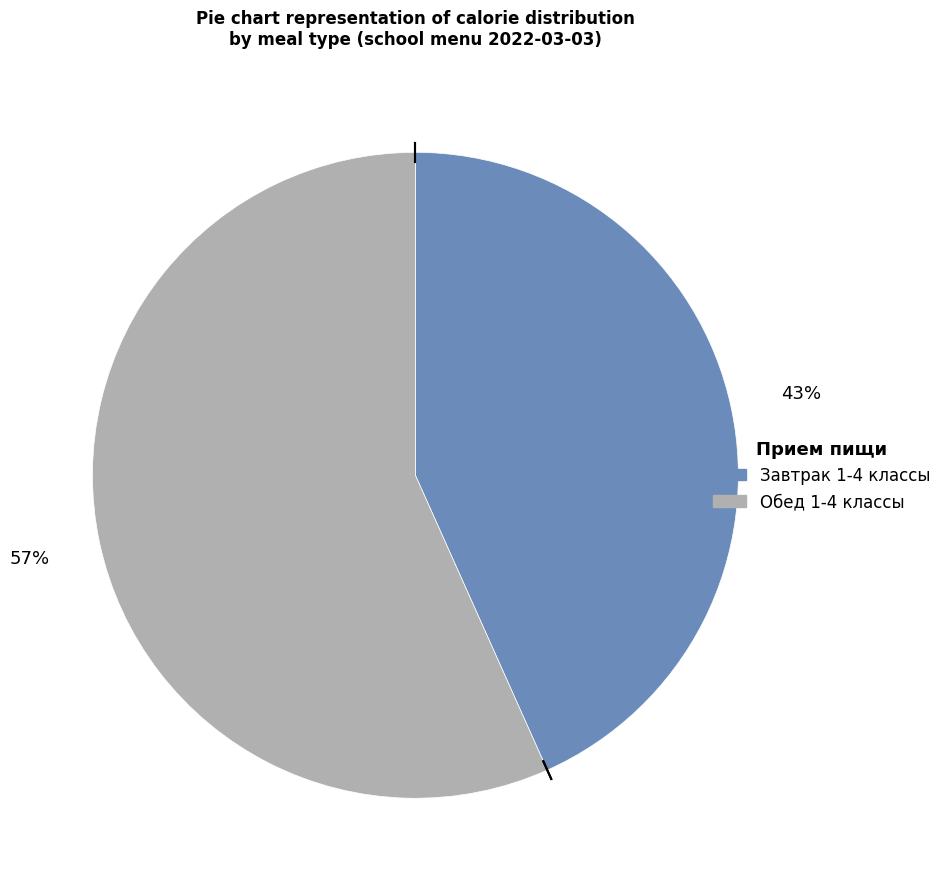

How many slices are in this pie chart?

2